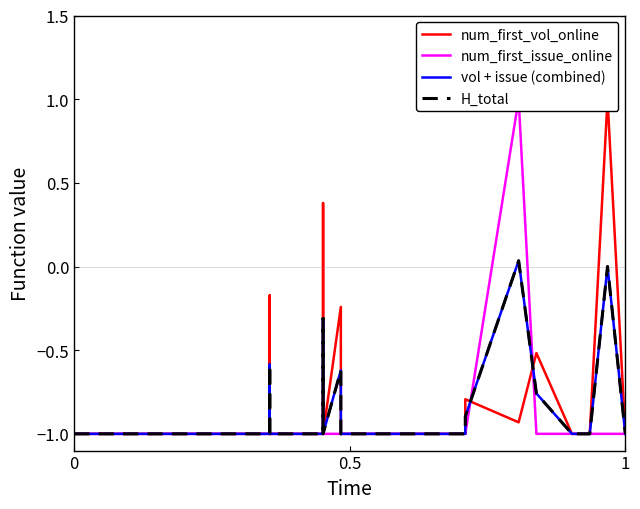

How many positive values does the num_first_vol_online series have?

2